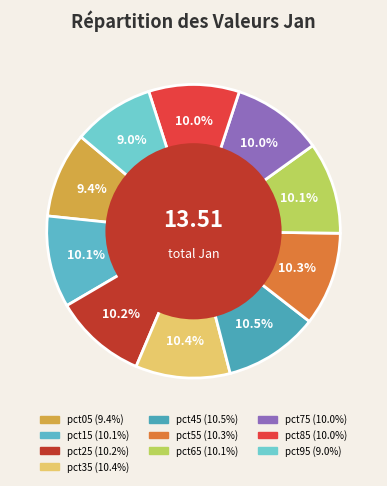

Which category has the smallest portion of the pie?

pct95